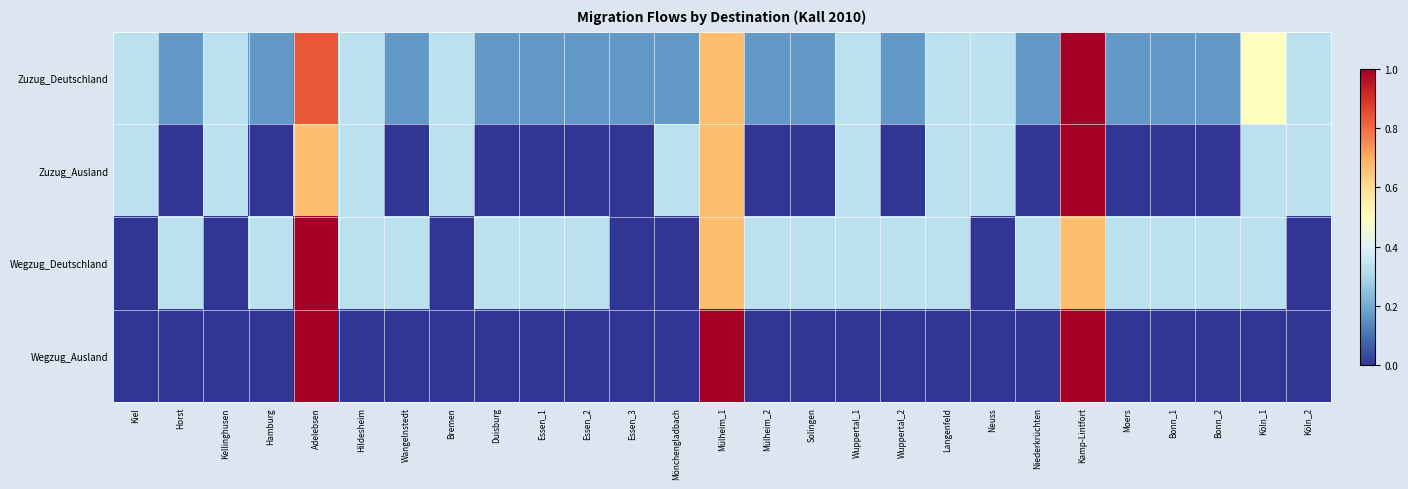

Count the number of categories in the chart.

27